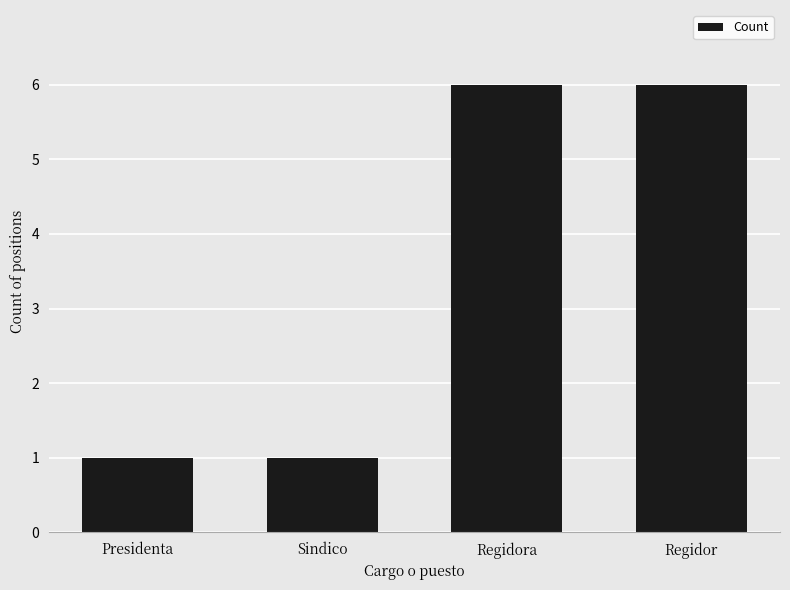

What is the change in value from Sindico to Regidor?

+5